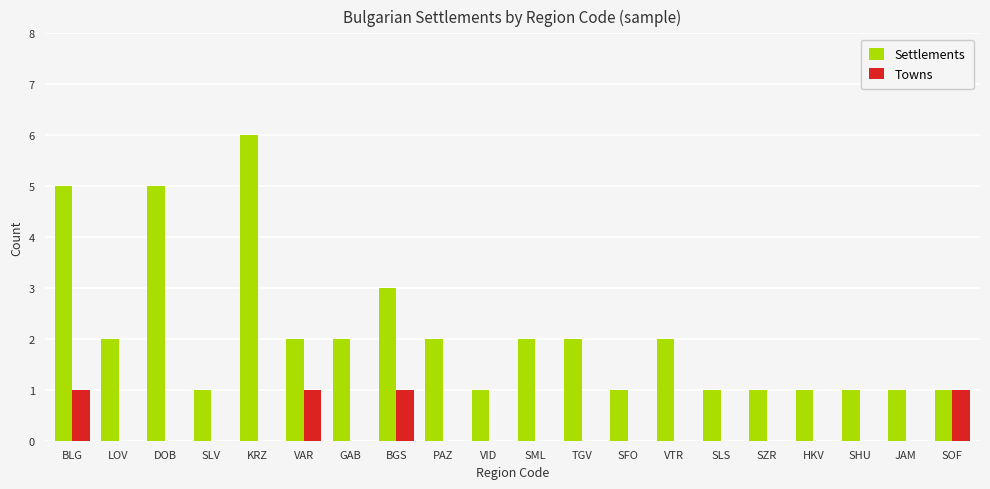

What is the sum of all Towns values?

4